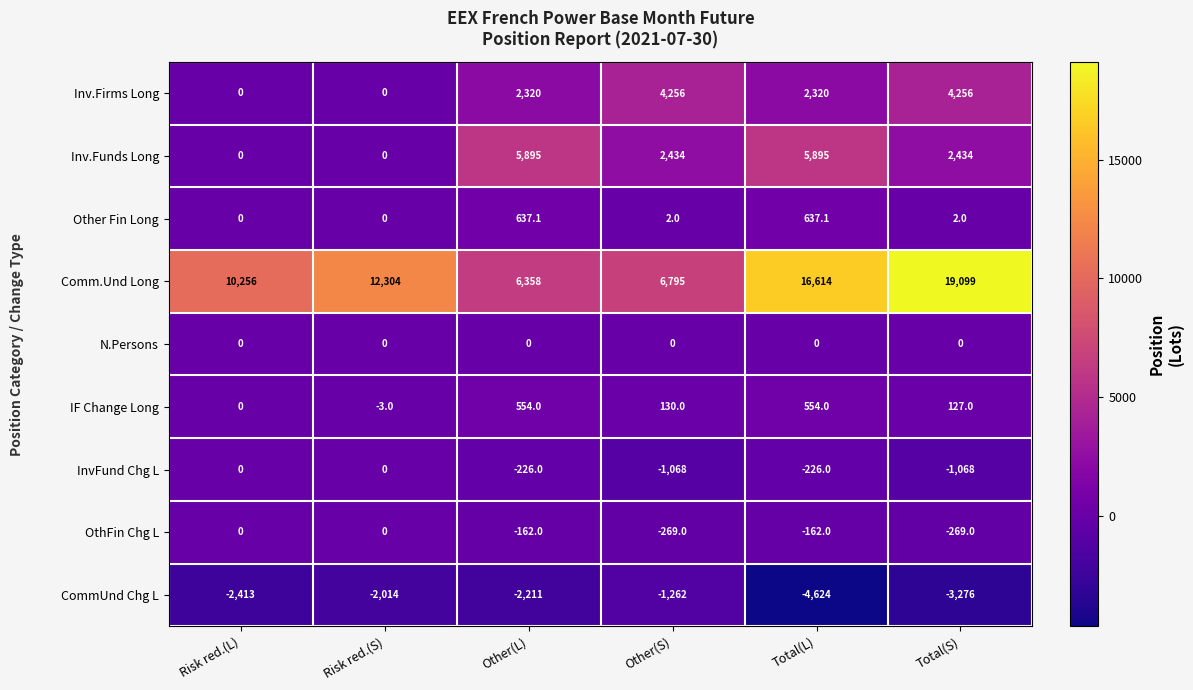

Which series has the widest spread of values?

Comm.Und Long